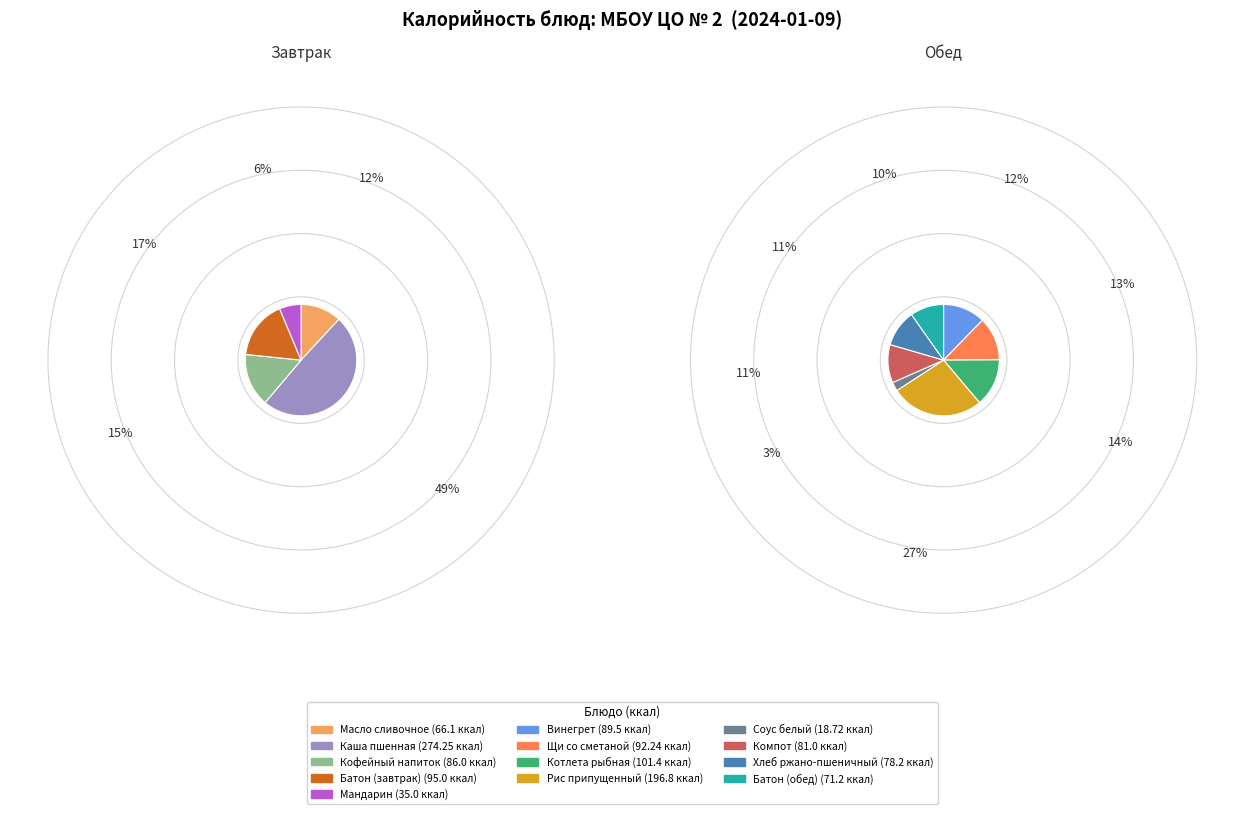

Is Щи со сметаной the majority of the pie?

No